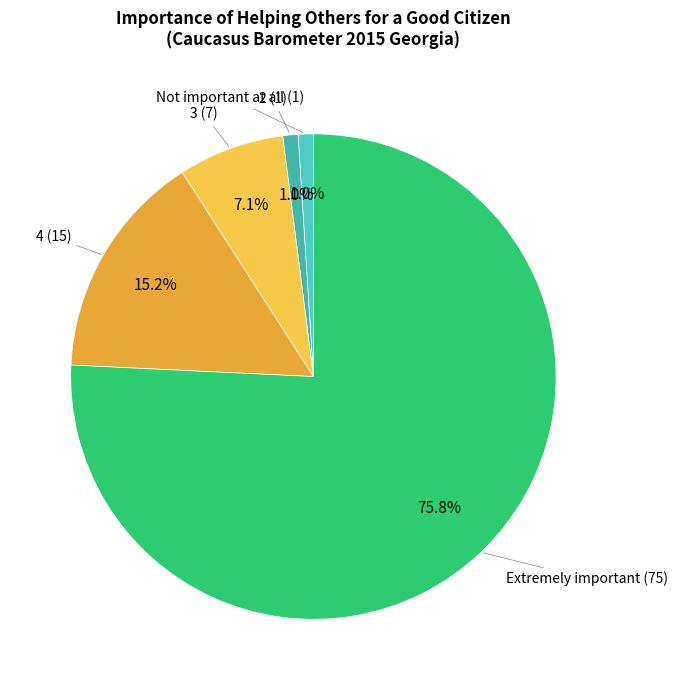

True or false: 3 accounts for 1% of the total.

False